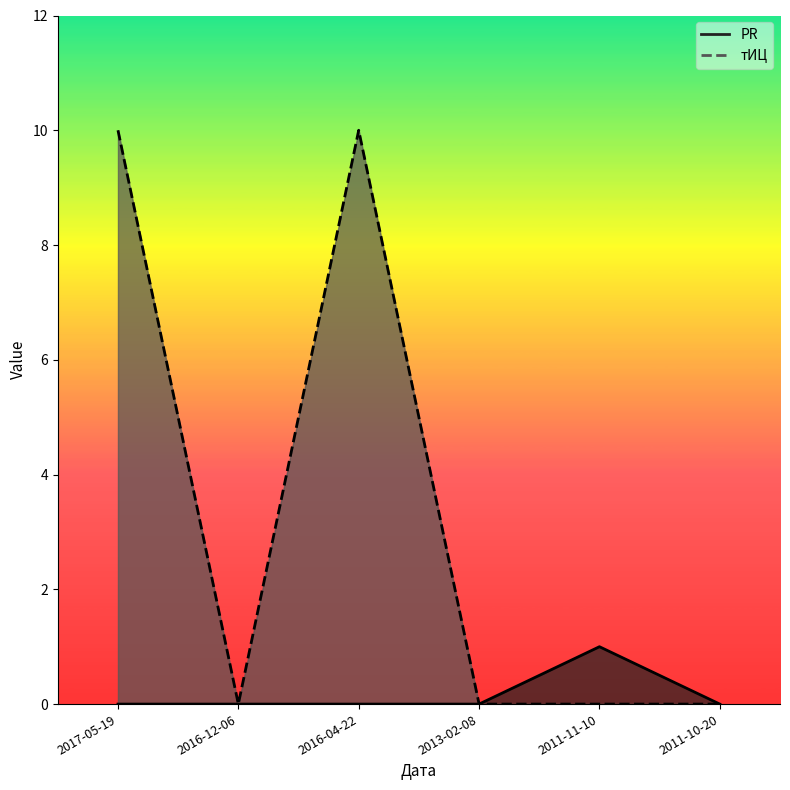

What are all the series names shown in the legend?

PR, тИЦ